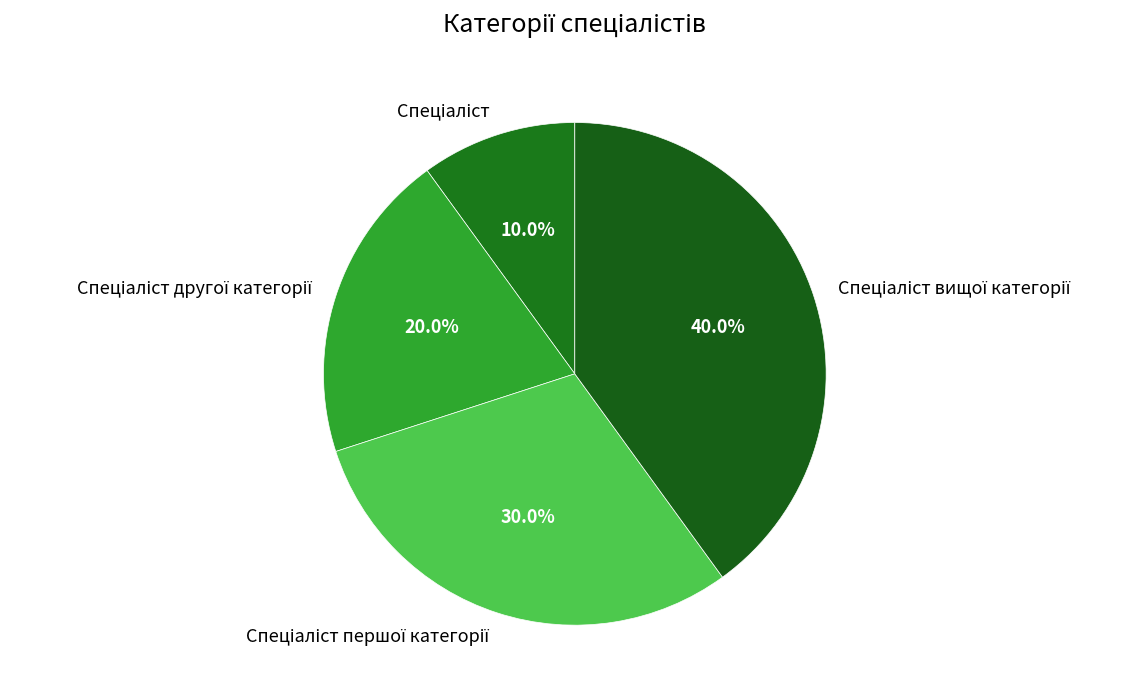

How many segments does this pie chart have?

4